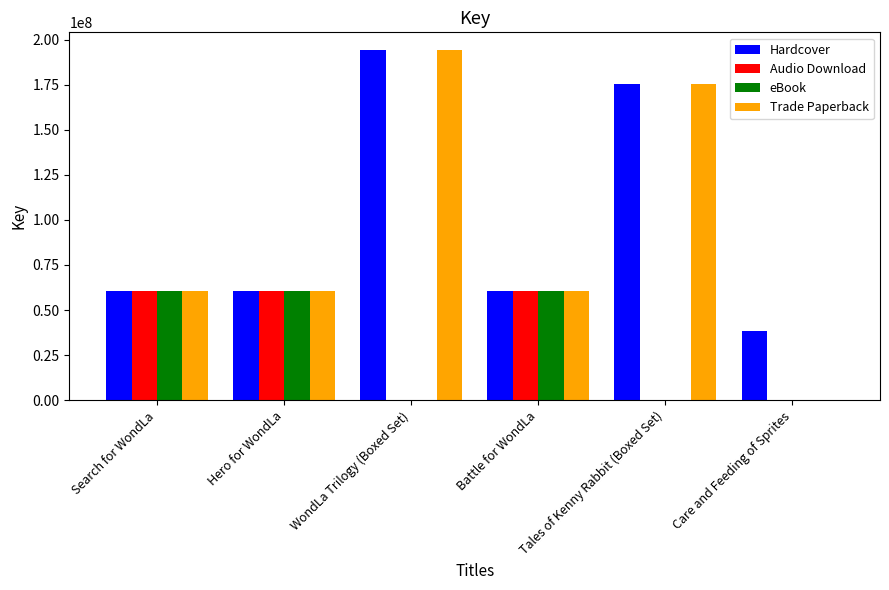

What is the sum of all Audio Download values?

181707924